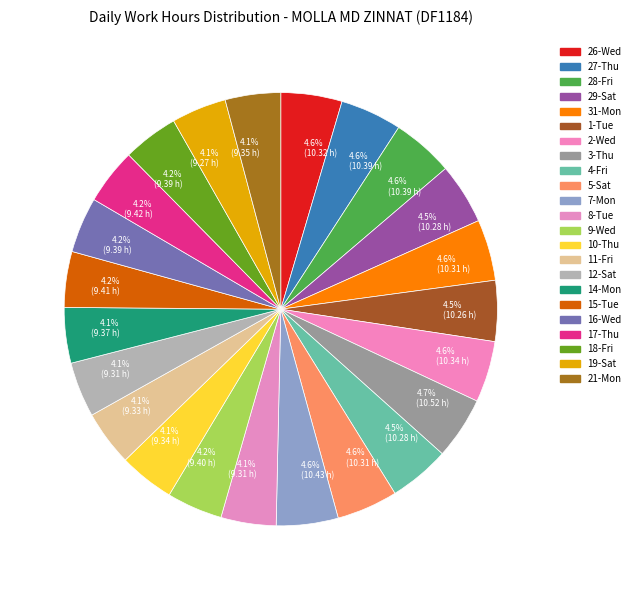

How many segments does this pie chart have?

23